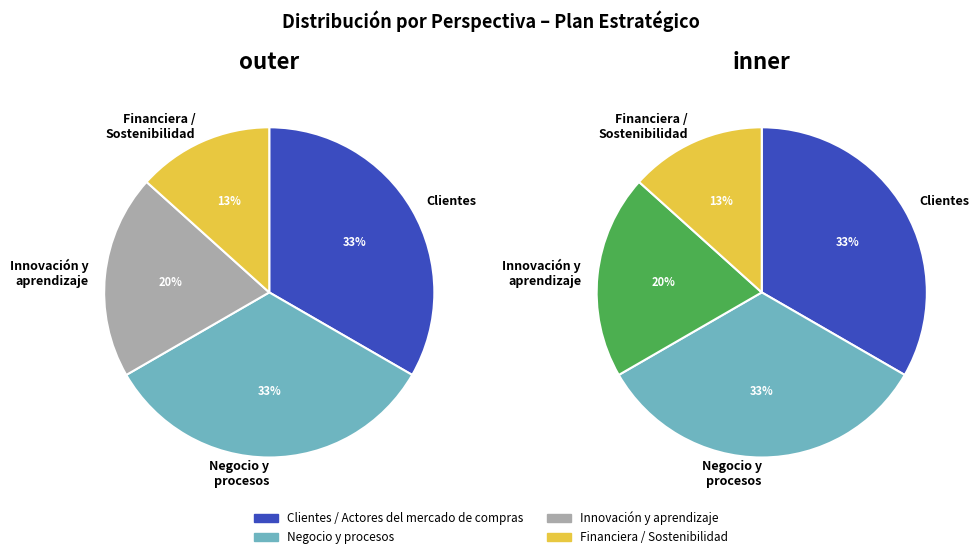

Count the number of slices in the pie.

4